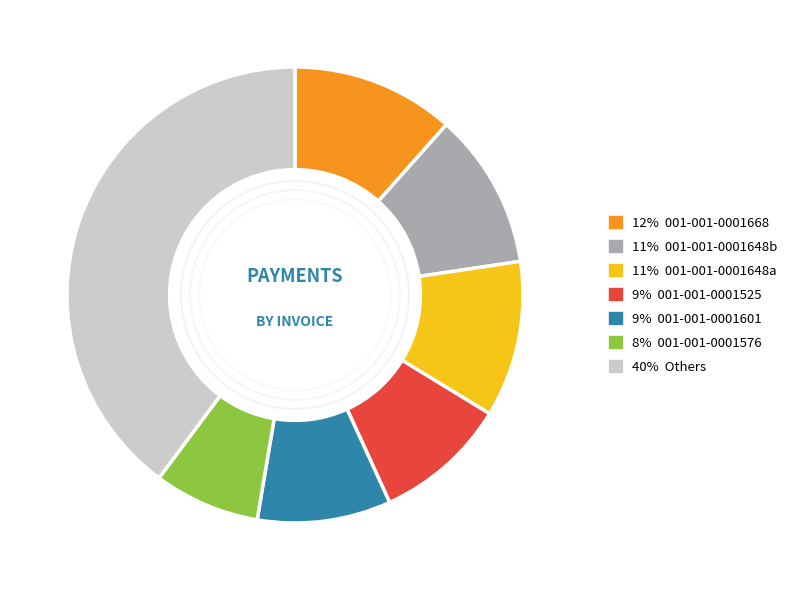

Is there any slice that represents more than half of the pie?

No